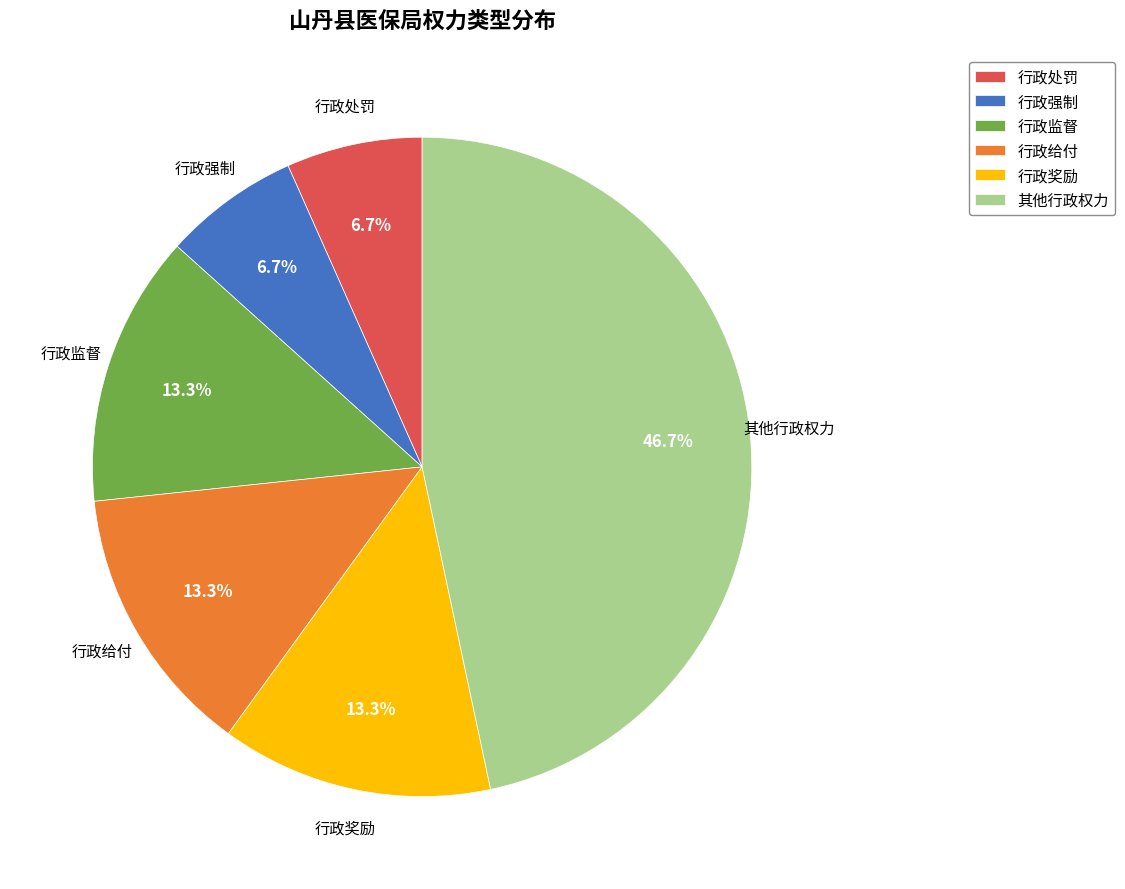

To the nearest percent, what is the average slice percentage?

17%